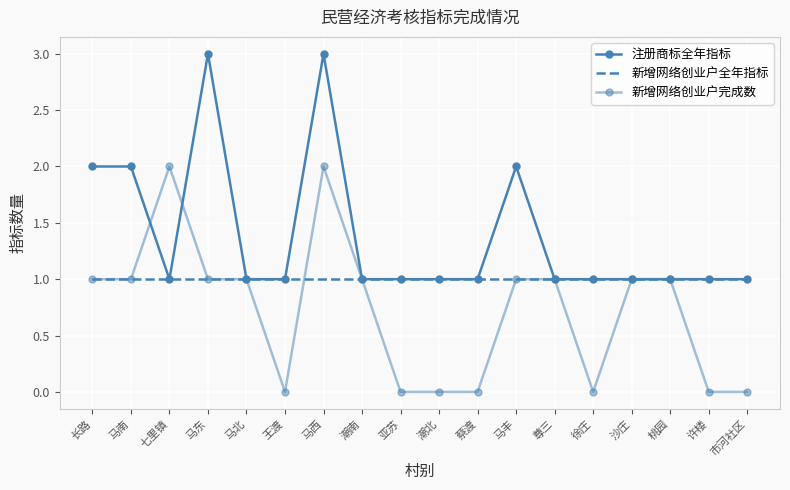

What is the value of the 新增网络创业户完成数 point at the 5th from the left?

1